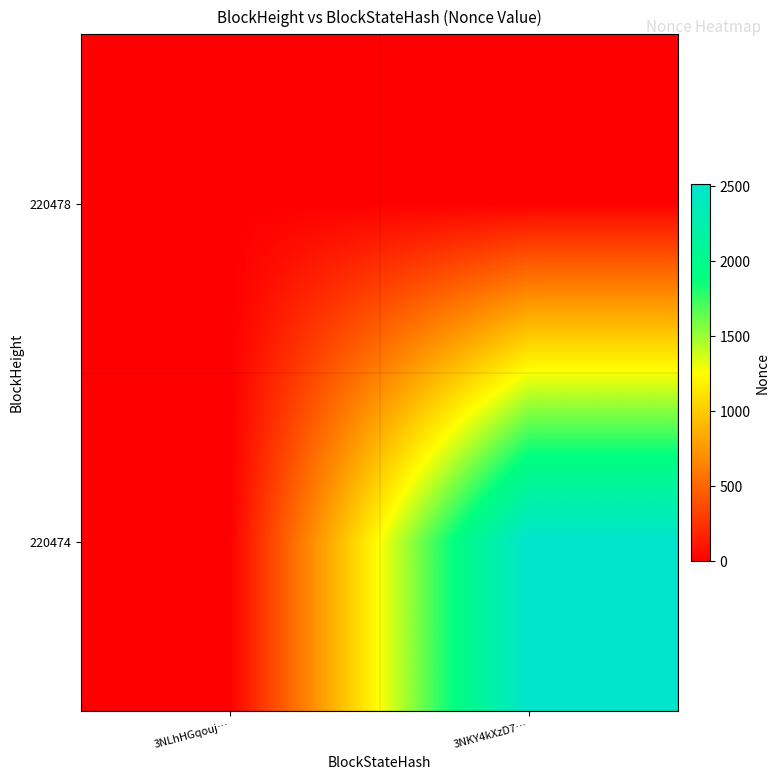

Reading right to left, transcribe all the data shown in this chart.

220478: 3NKY4kXzD7…=0	3NLhHGqouj…=0
220474: 3NKY4kXzD7…=2515	3NLhHGqouj…=0